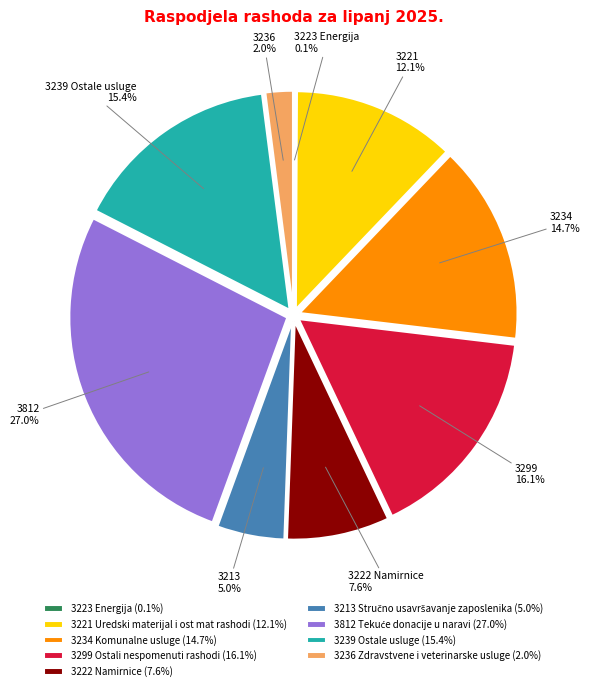

What percentage is NOT represented by 3236 Zdravstvene i veterinarske usluge (2.0%)?

98.0%